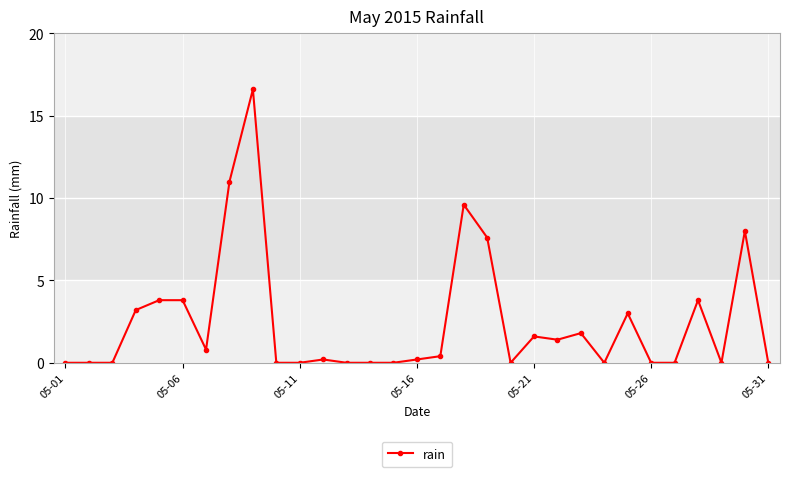

What is the greatest value displayed?

16.6